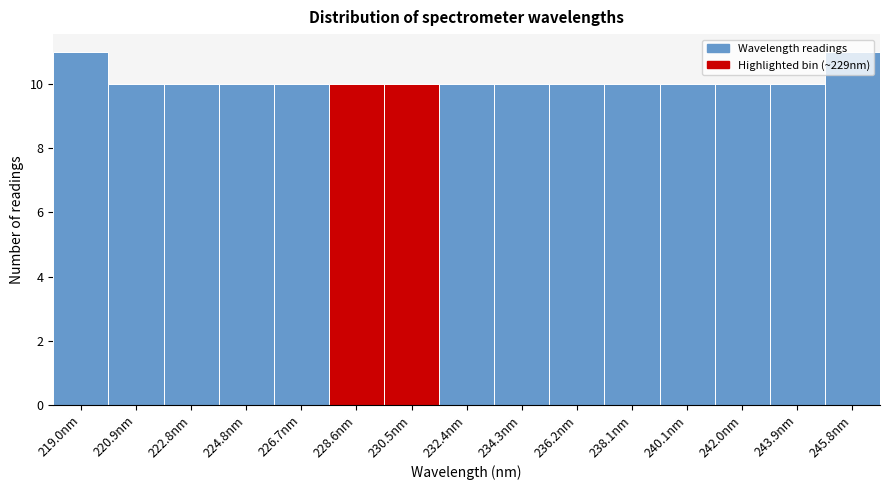

Reading left to right, list every bar in this chart as the range it spans on the x-axis followed by its height. Neither the bar edges nor the heights are printed on the chart, so give them approximately, as read against the axes.

218.0 to 220.0: 11
220.0 to 221.8: 10
221.8 to 223.8: 10
223.8 to 225.8: 10
225.8 to 227.6: 10
227.6 to 229.6: 10
229.6 to 231.4: 10
231.4 to 233.4: 10
233.4 to 235.2: 10
235.2 to 237.2: 10
237.2 to 239.0: 10
239.0 to 241.0: 10
241.0 to 243.0: 10
243.0 to 244.8: 10
244.8 to 246.8: 11